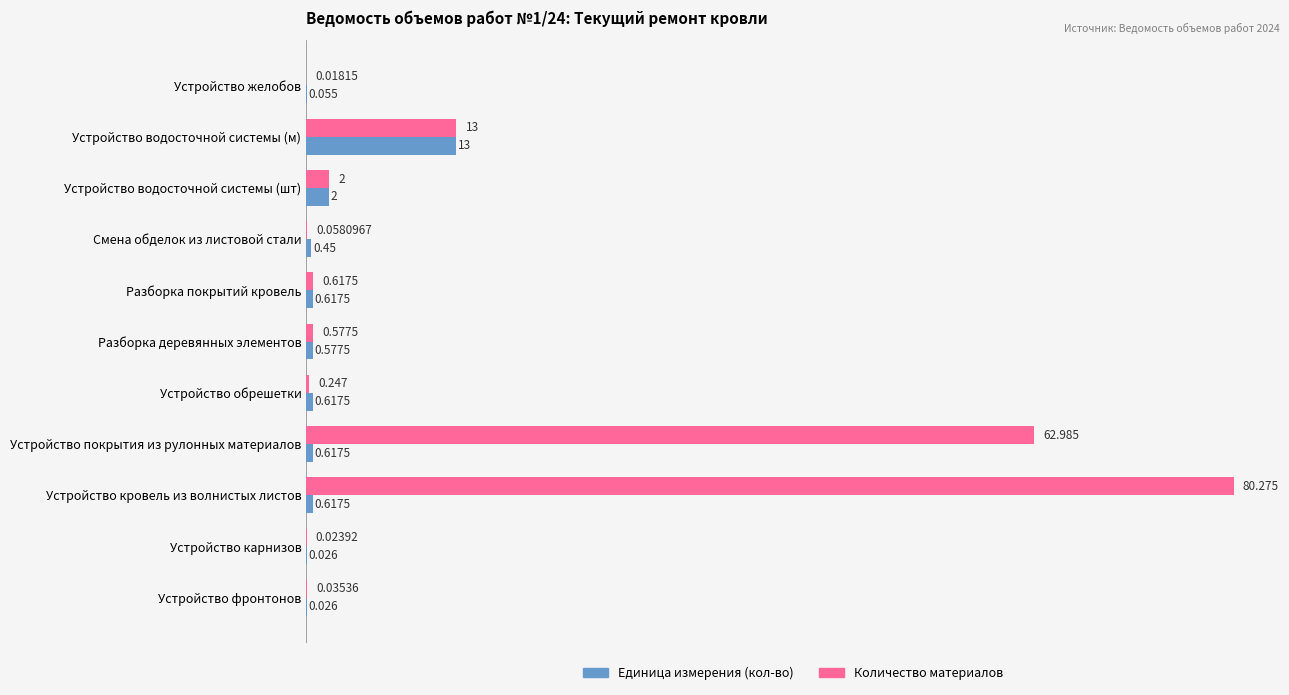

At which label does Количество материалов reach its peak?

Устройство кровель из волнистых листов